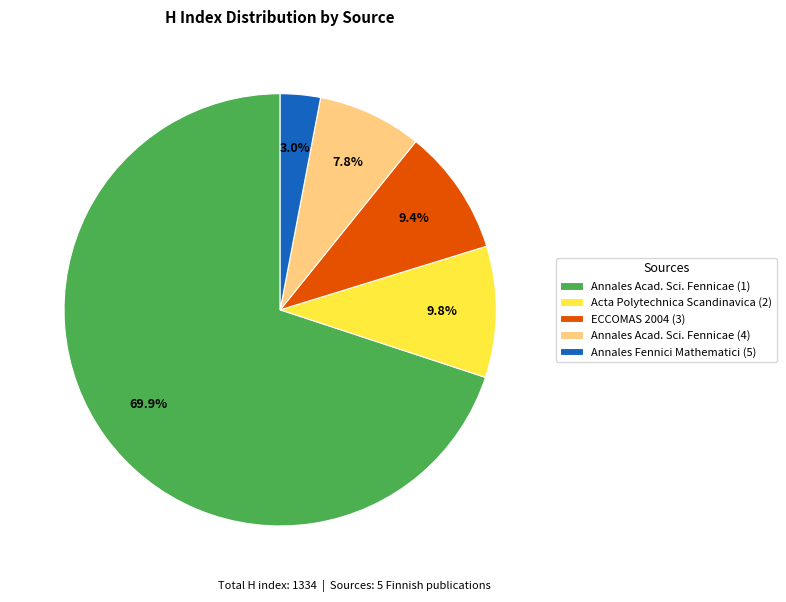

Which category has the biggest portion of the pie?

Annales Acad. Sci. Fennicae (1)